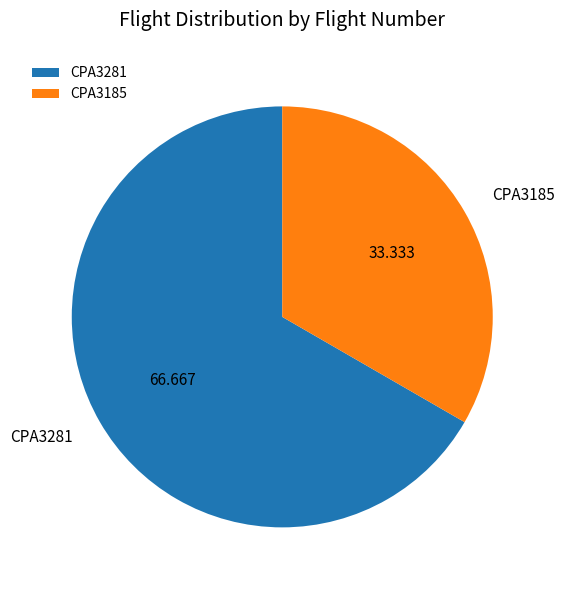

Is there a majority slice in this chart?

Yes